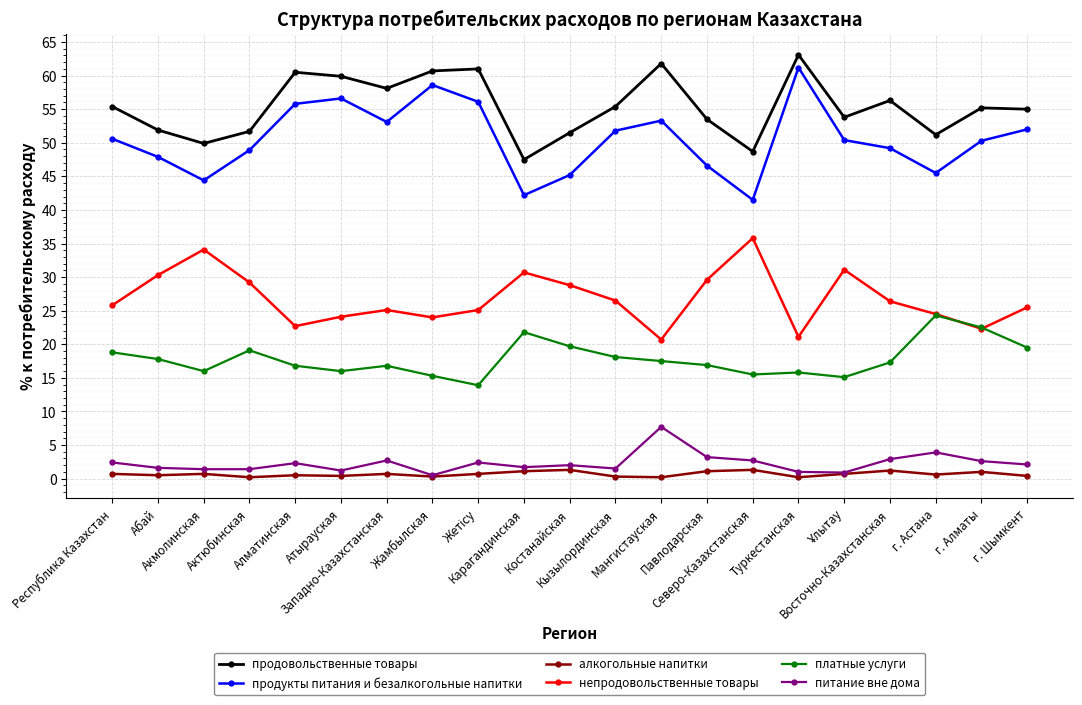

What is the total value across all series at Восточно-Казахстанская?

153.3